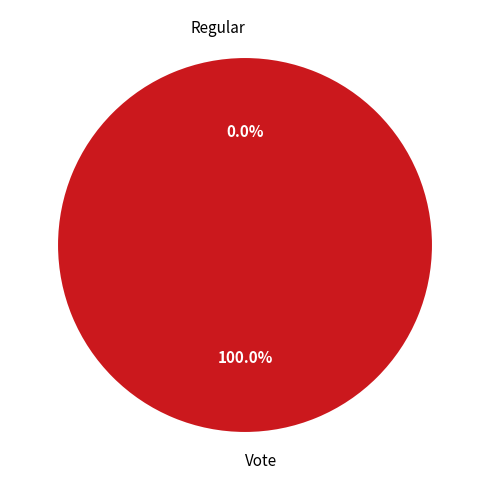

True or false: Regular accounts for 9% of the total.

False